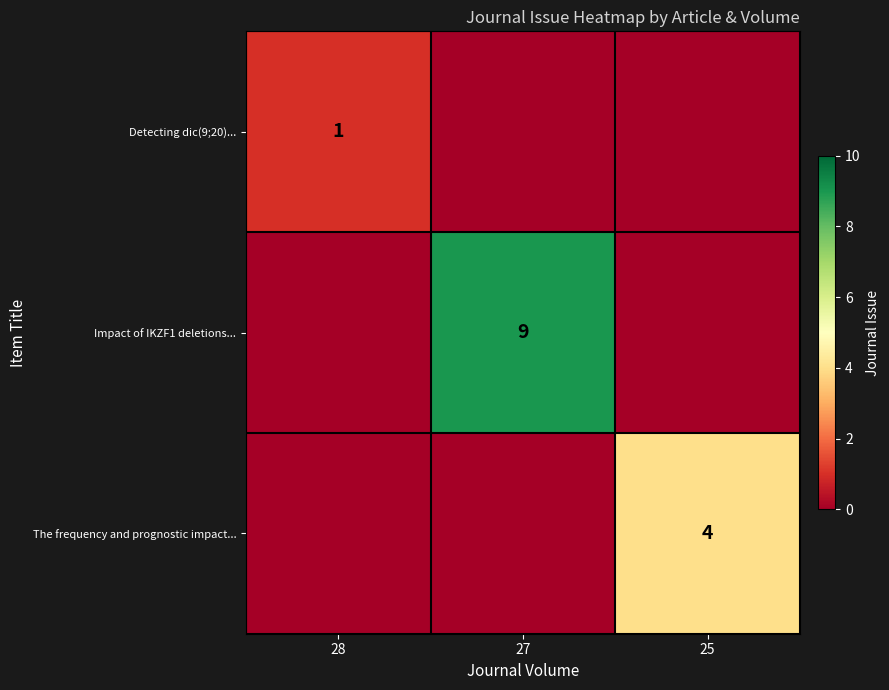

True or false: The frequency and prognostic impact... has a value of 7 at 25.

False